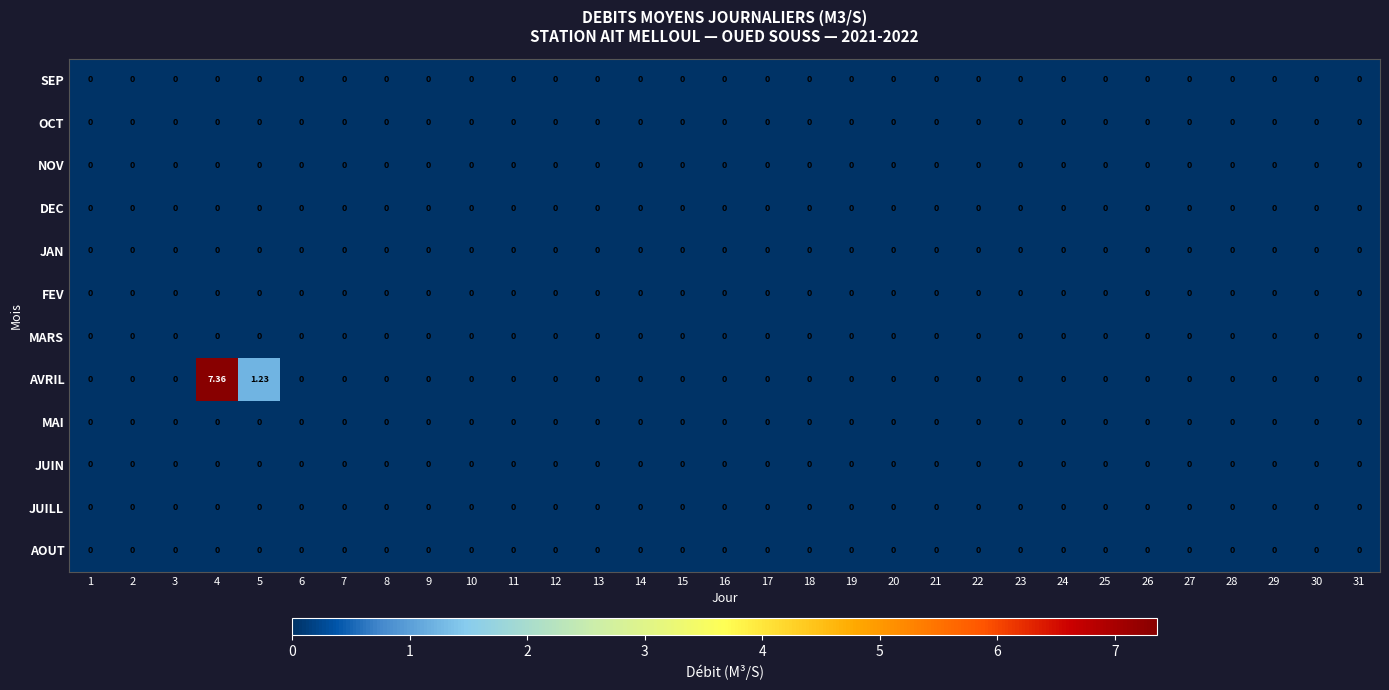

Which series has the largest total across all categories?

AVRIL